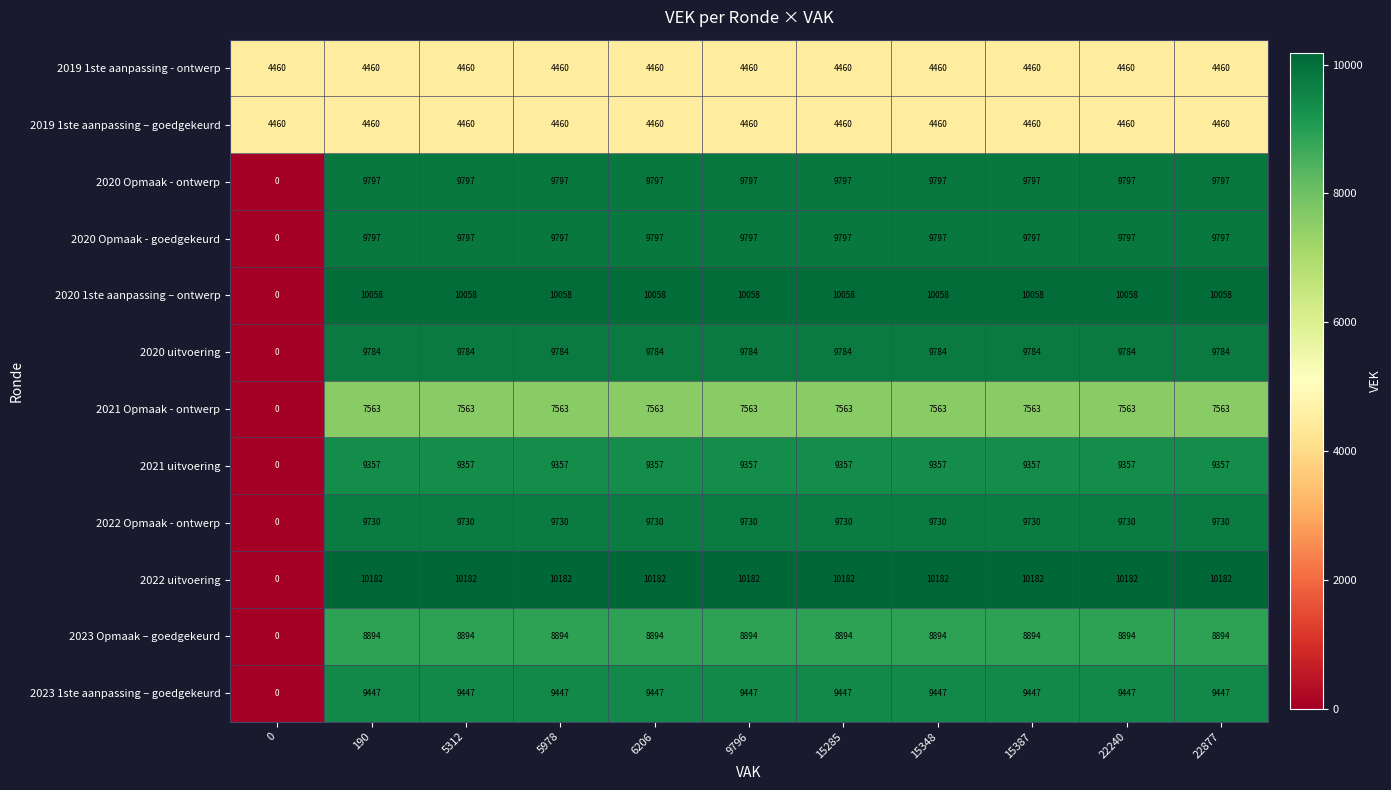

What is the sum of the 2020 1ste aanpassing – ontwerp values at 22240 and 5312?

20116